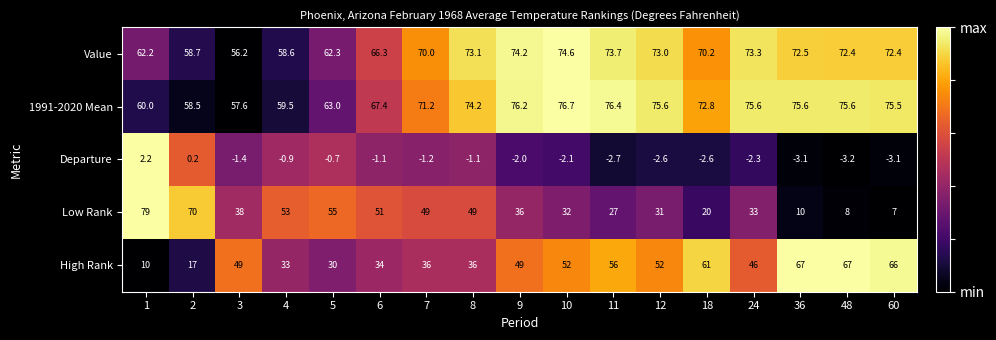

Which series has the largest total across all categories?

1991-2020 Mean